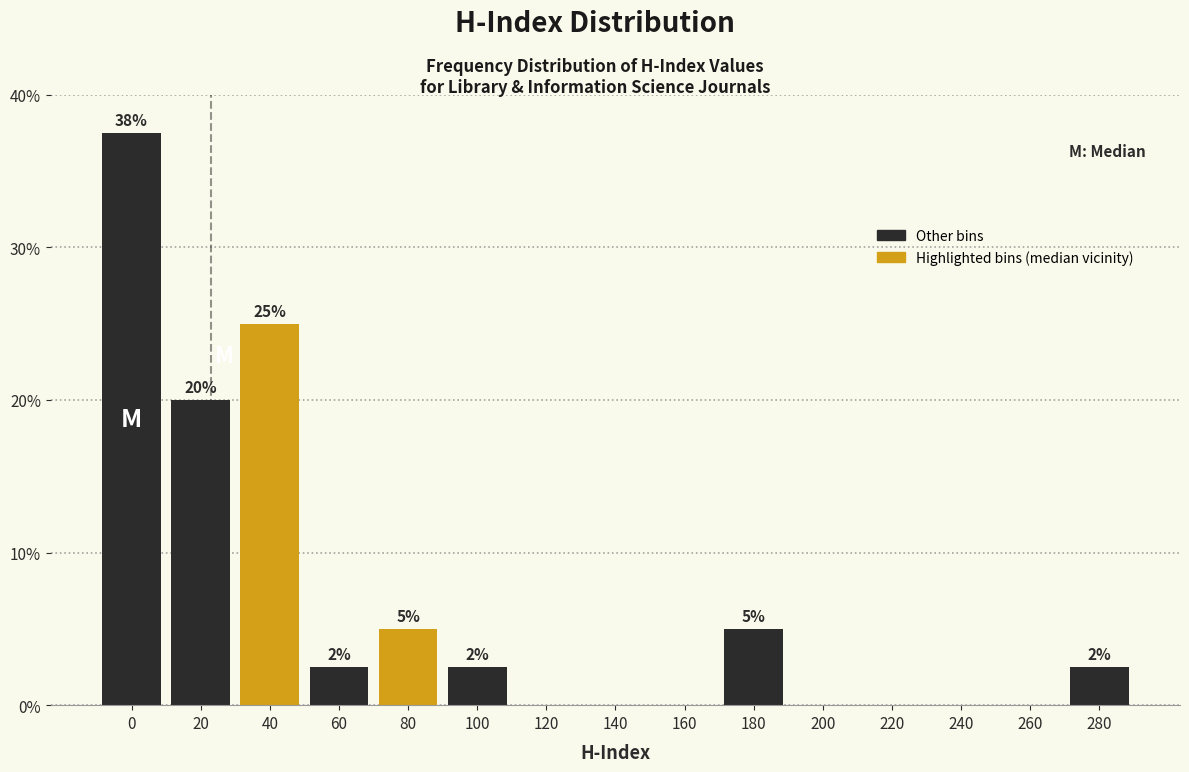

Is it true that the value at 220 is 0.0?

True